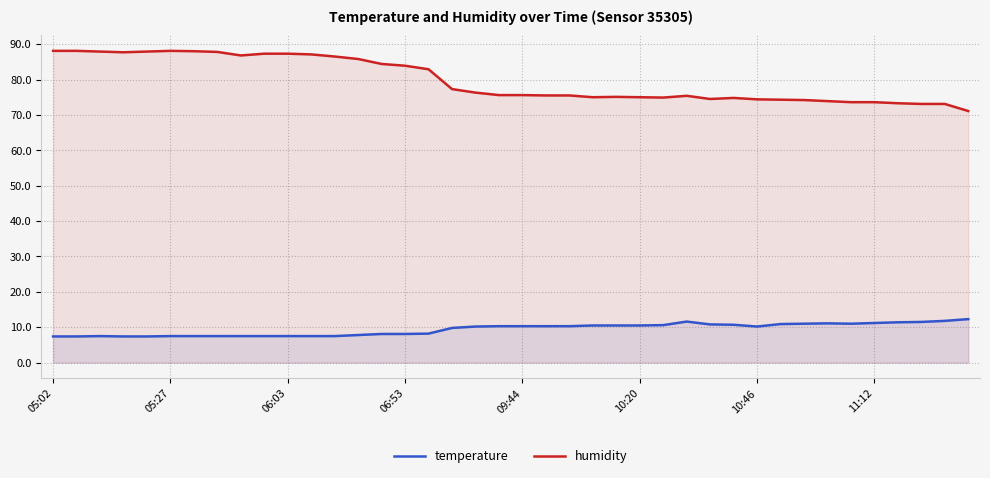

Which series has the widest spread of values?

humidity